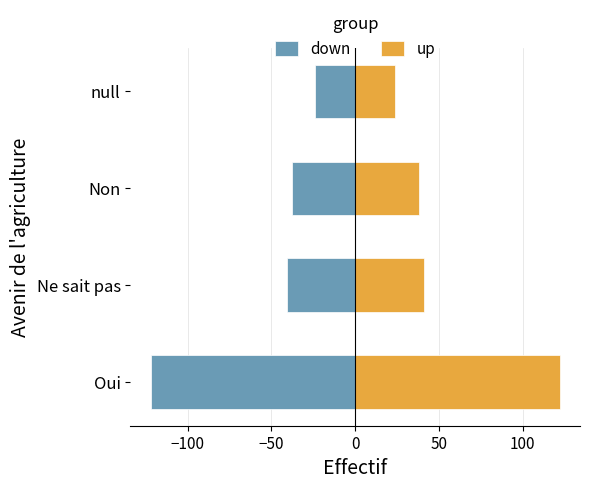

Reading right to left, what are all the values shown in this chart?

down: -24	-38	-41	-122
up: 24	38	41	122